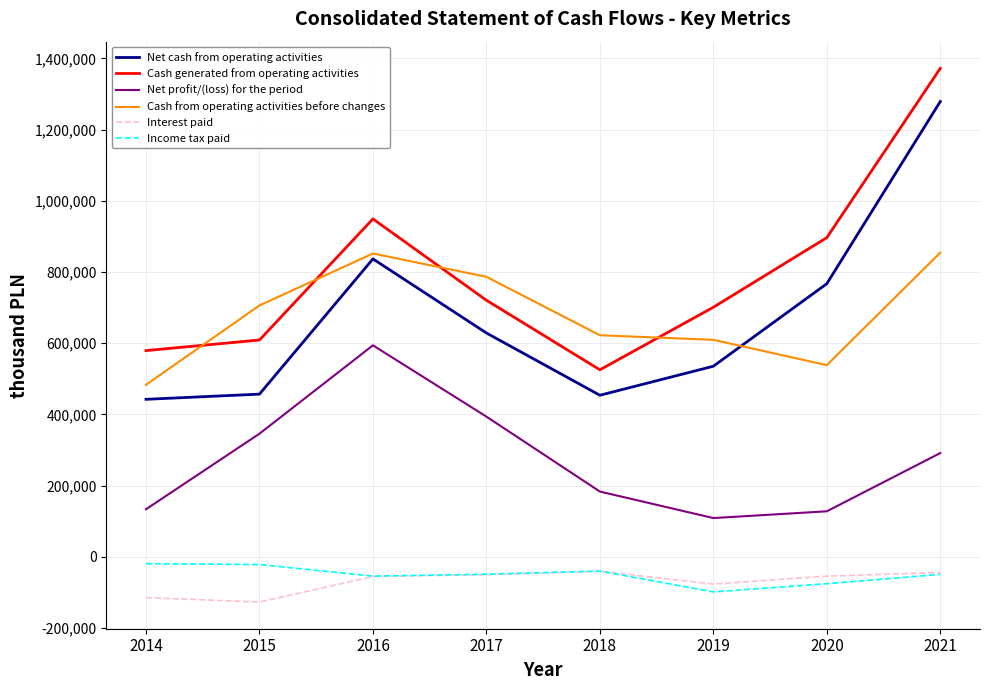

What is the difference between the second highest and second lowest values in the Net profit/(loss) for the period series?

265945